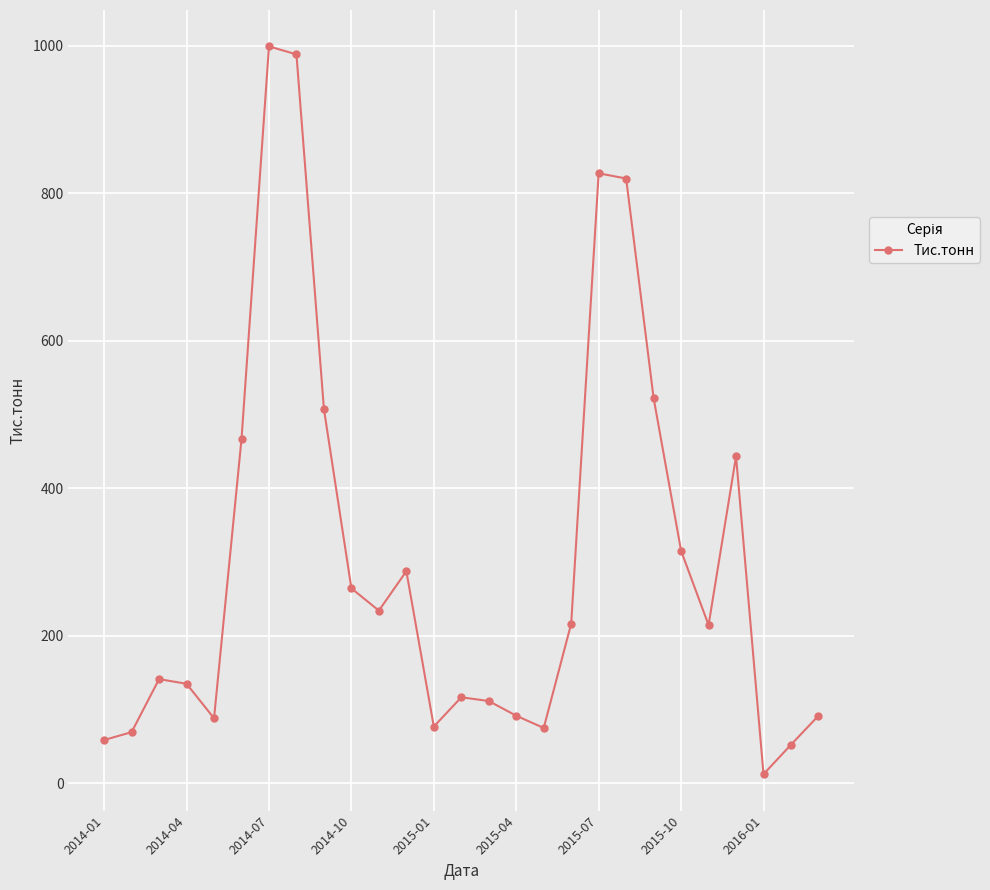

Does the chart have visible grid lines?

Yes